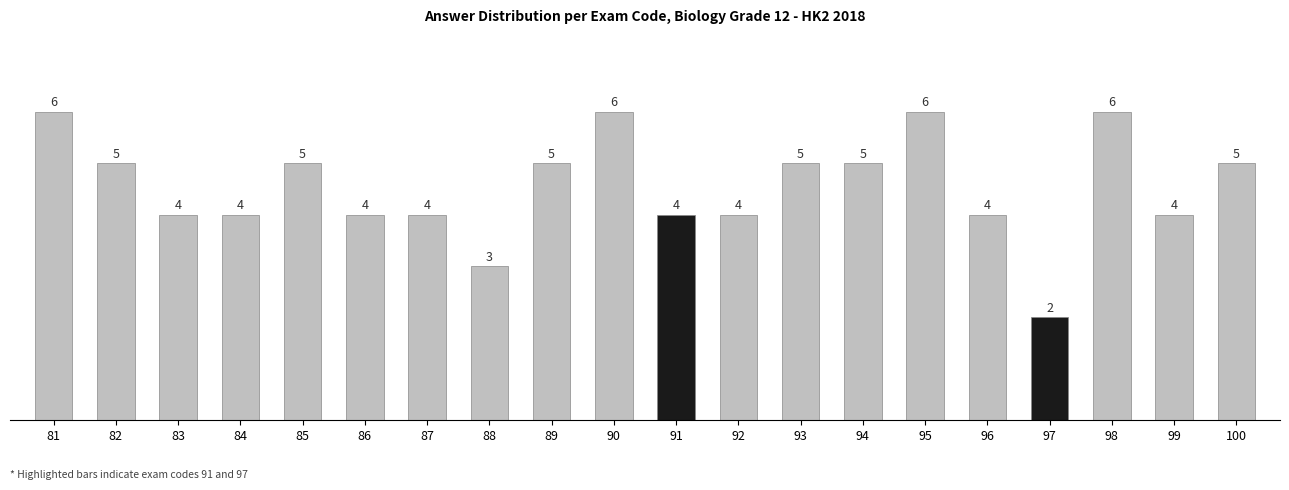

Is it true that the value at 86 is 4?

True